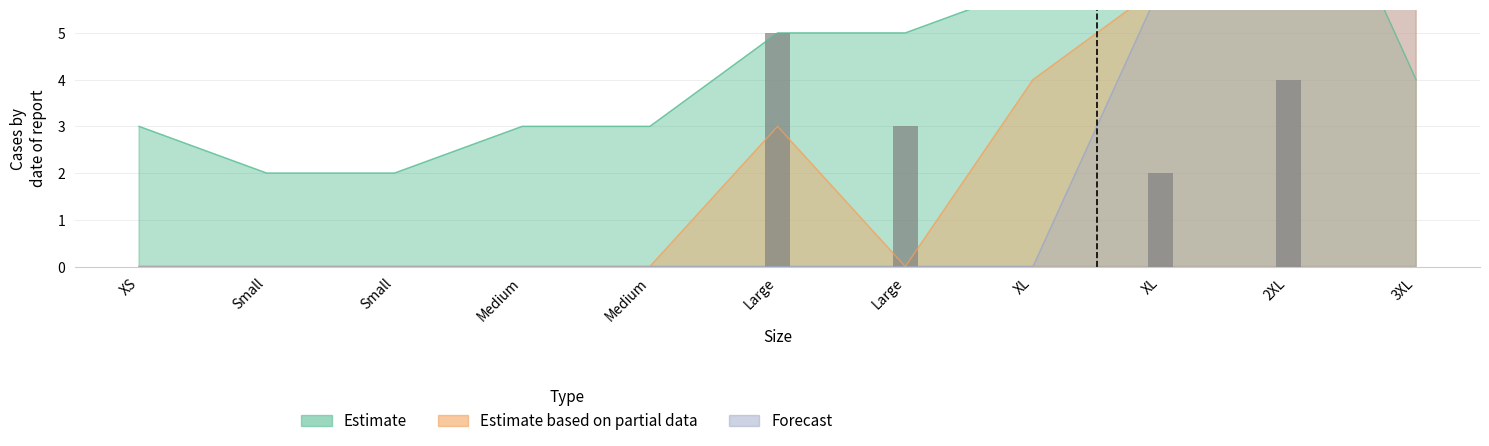

Rank the categories by Estimate value from lowest to highest.

Small, Small, XS, Medium, Medium, 3XL, Large, Large, XL, XL, 2XL